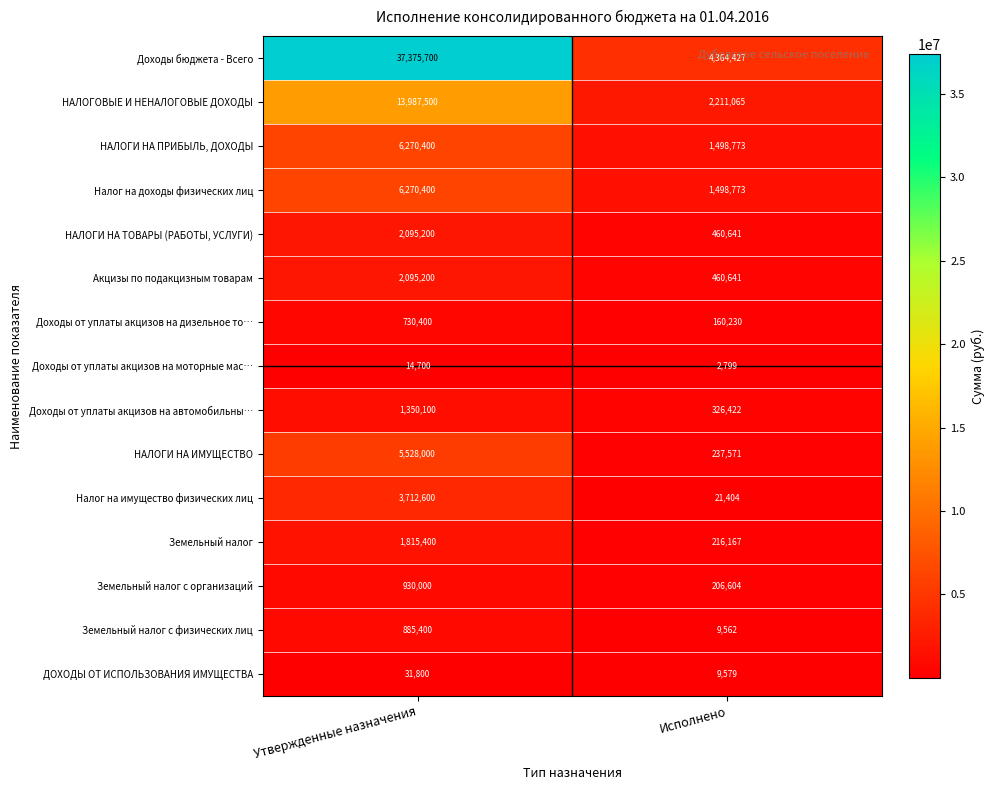

What is the total value across all series at Утвержденные назначения?

83092800